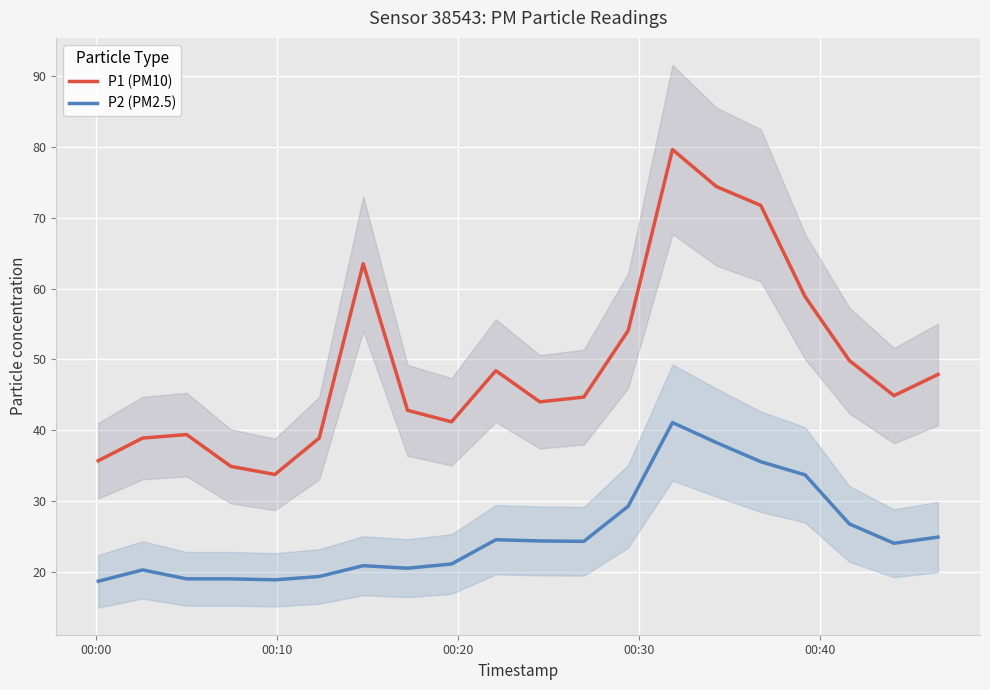

True or false: P1 (PM10) and P2 (PM2.5) cross at least once.

False